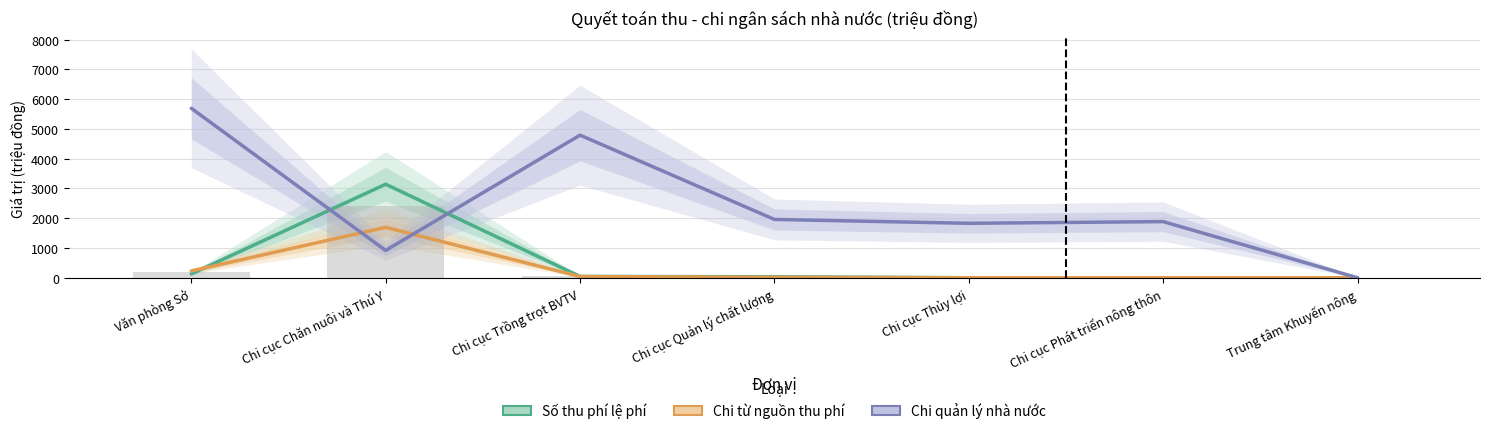

What is the difference between the Số thu phí lệ phí values at Chi cục Chăn nuôi và Thú Y and Văn phòng Sở?

3014.6